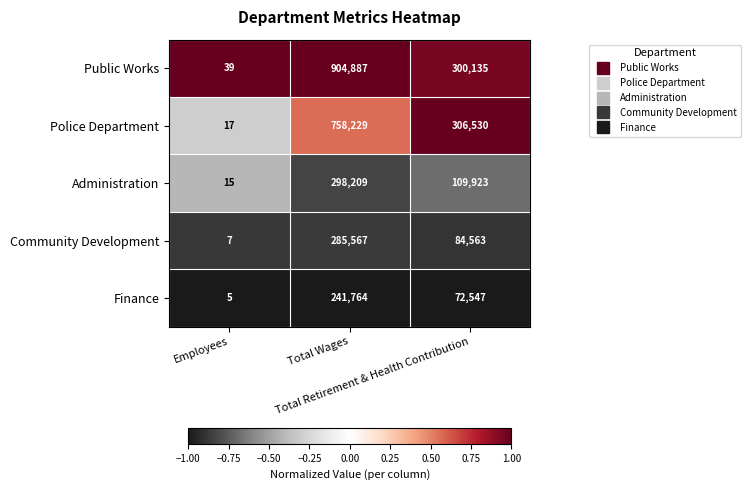

At which category is the sum across all series the highest?

Total Wages